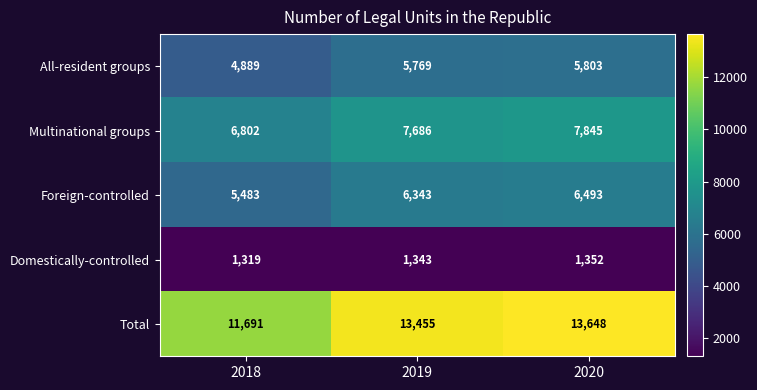

What is the difference between the Domestically-controlled values at 2018 and 2020?

33